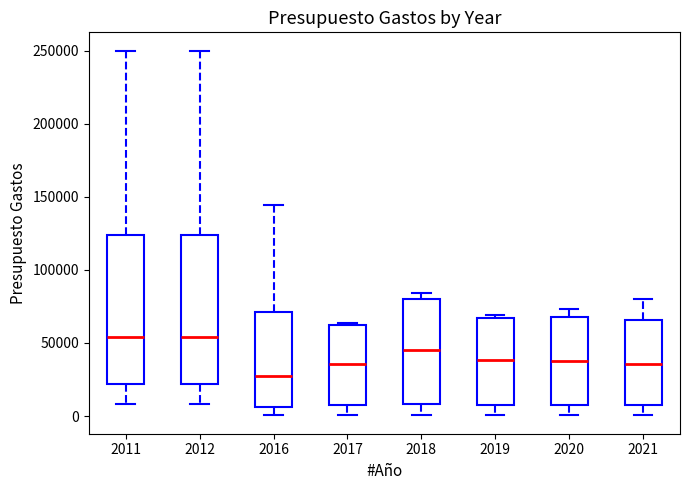

Reading left to right, read every box against the y-axis: the position of its median line, the range the box covers, and the ends of its whiskers. The values are not printed on the chart, so give them approximately, as read against the axis.

2011: median 55000, box 20000 to 125000, whiskers 10000 to 250000
2012: median 55000, box 20000 to 125000, whiskers 10000 to 250000
2016: median 25000, box 5000 to 70000, whiskers 0 to 145000
2017: median 35000, box 5000 to 60000, whiskers 0 to 65000
2018: median 45000, box 10000 to 80000, whiskers 0 to 85000
2019: median 40000, box 5000 to 65000, whiskers 0 to 70000
2020: median 40000, box 5000 to 70000, whiskers 0 to 75000
2021: median 35000, box 10000 to 65000, whiskers 0 to 80000